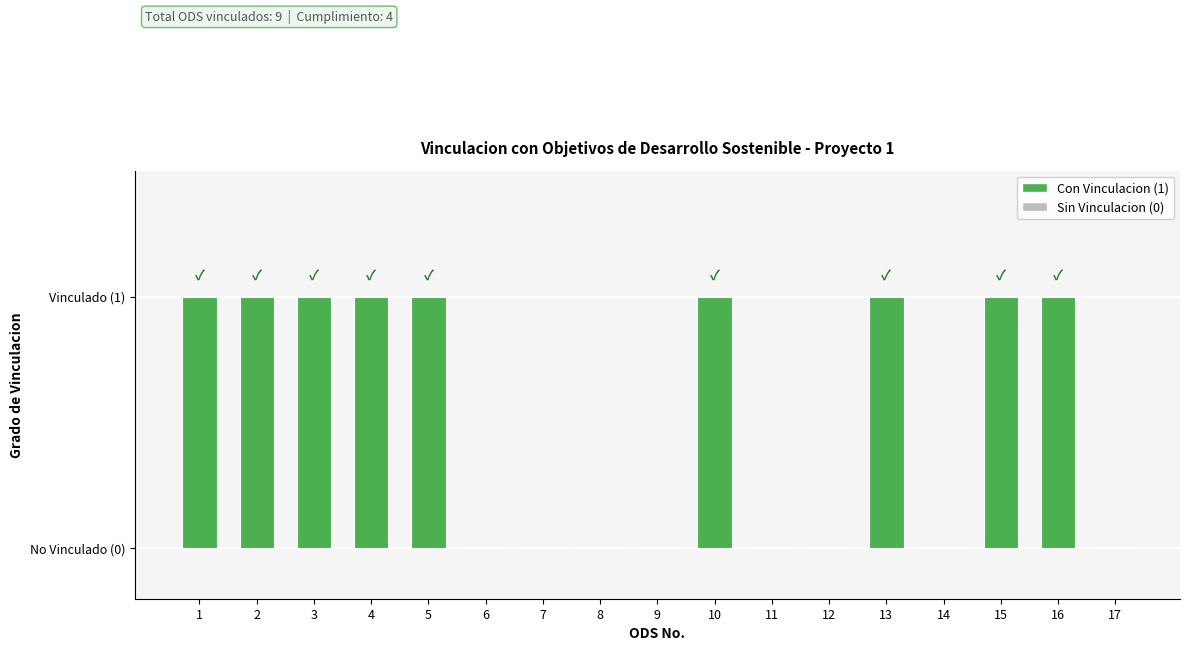

List the labels in order of value, smallest first.

6, 7, 8, 9, 11, 12, 14, 17, 1, 2, 3, 4, 5, 10, 13, 15, 16